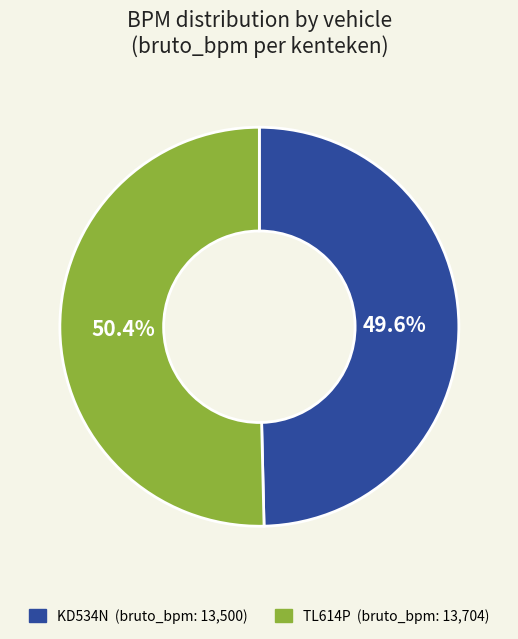

Does any single category account for the majority?

Yes